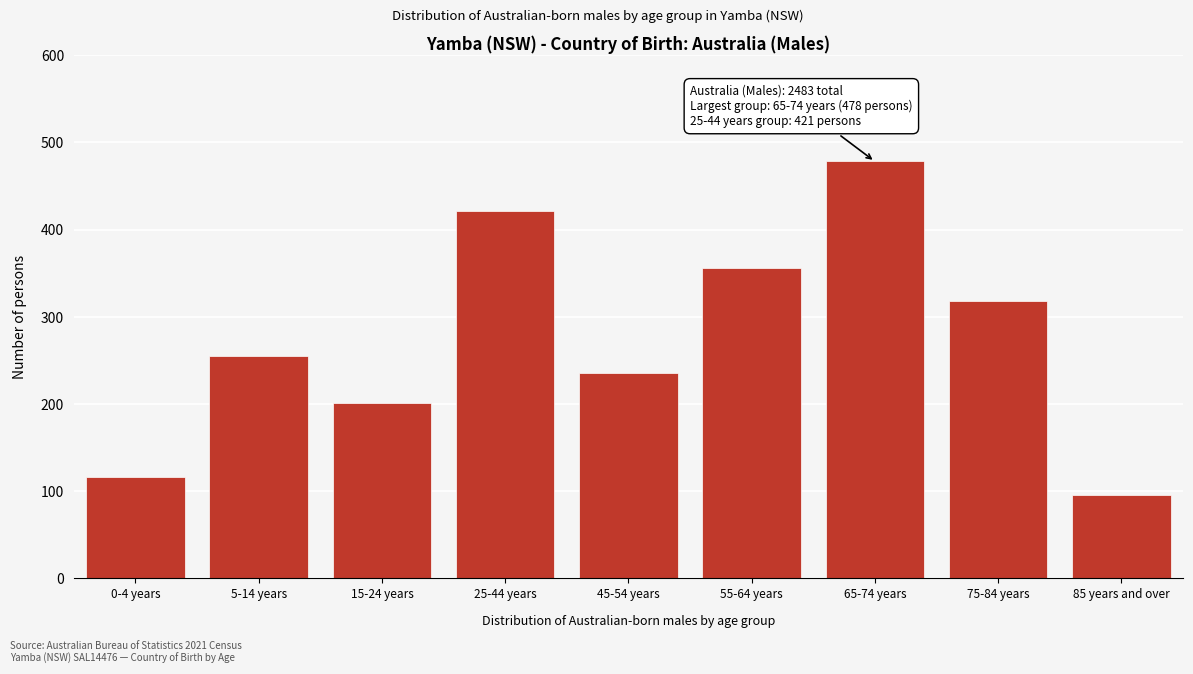

Reading left to right, extract all data points from this chart.

0-4 years=116	5-14 years=255	15-24 years=201	25-44 years=421	45-54 years=236	55-64 years=356	65-74 years=478	75-84 years=318	85 years and over=96